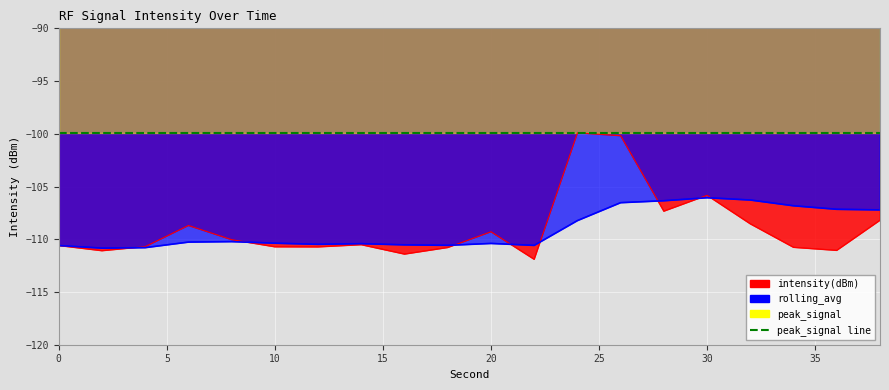

True or false: intensity(dBm) and rolling_avg intersect in this chart.

True